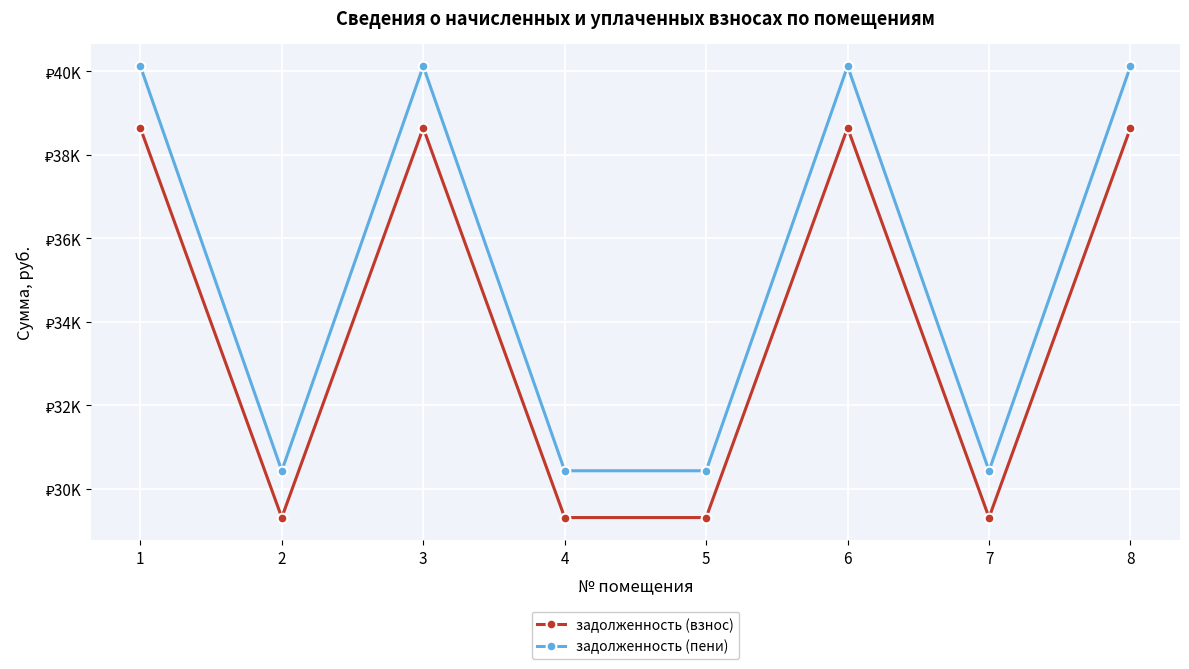

At which label does задолженность (взнос) reach its peak?

1